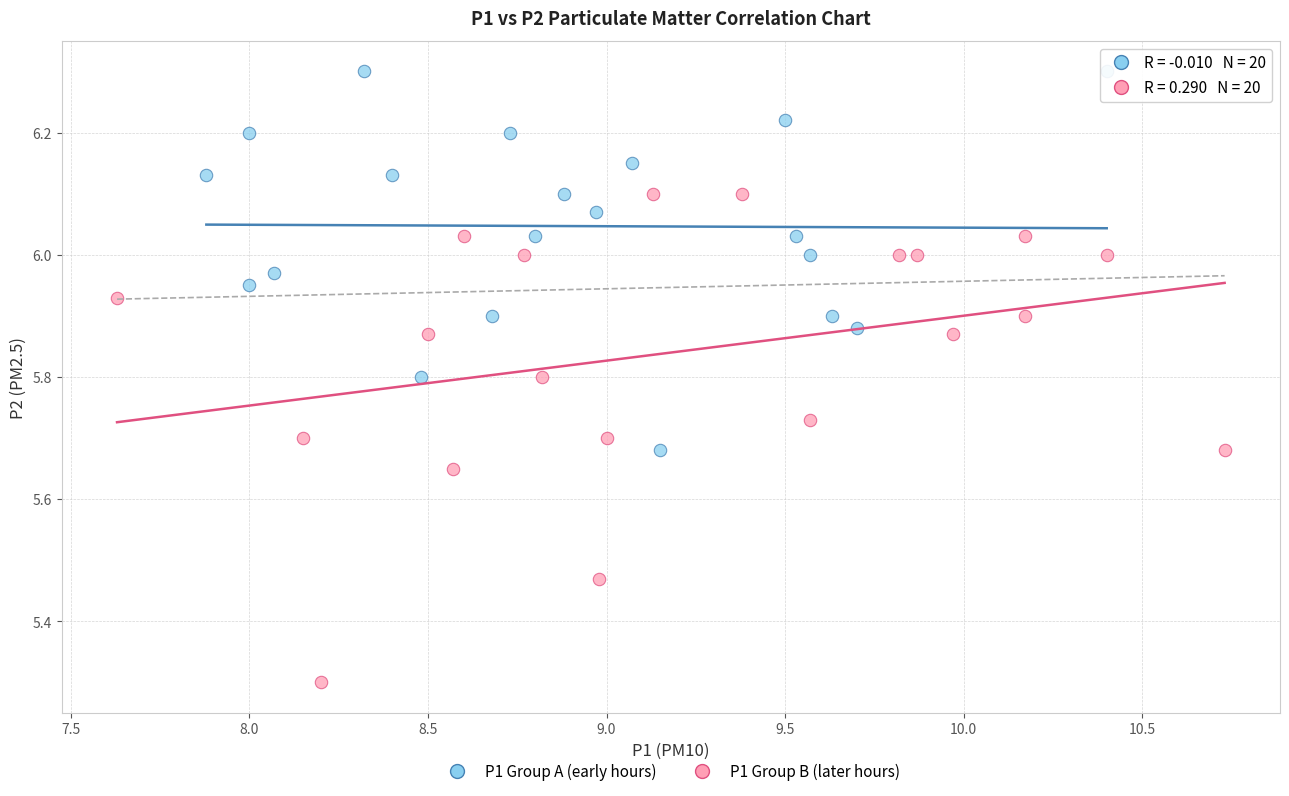

Which series contains the highest Y value?

P1 Group A (early hours)